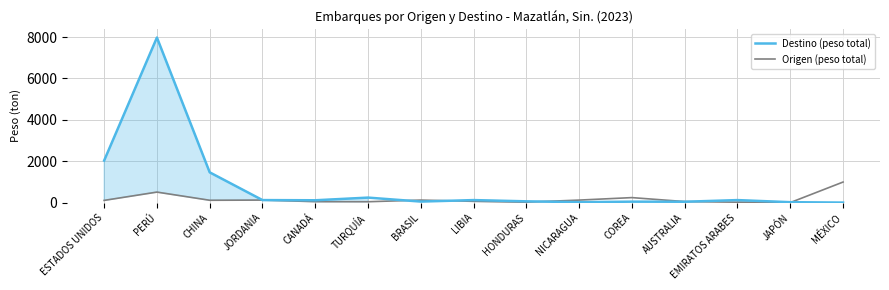

Reading left to right, transcribe all the data shown in this chart.

Destino (peso total): 2030.1	7976.9	1460.8	120.0	111.2	240.0	48.0	120.0	60.0	20.0	44.1	40.3	120.0	18.8	0.0
Origen (peso total): 105.3	506.3	111.2	120.0	44.1	40.3	120.0	60.0	20.0	120.0	240.0	48.0	18.8	0.0	992.3